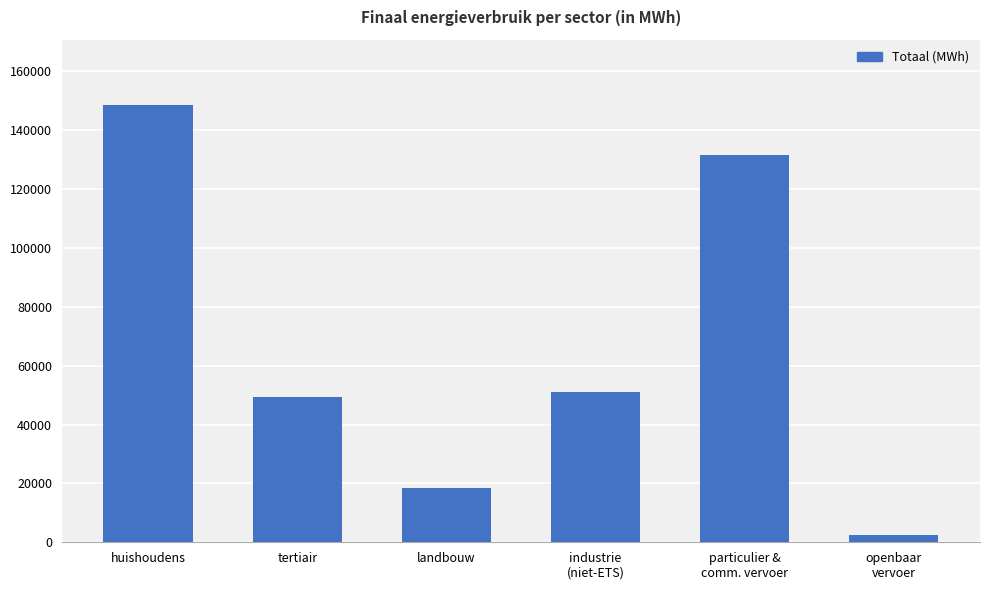

What is the average value?

66927.1